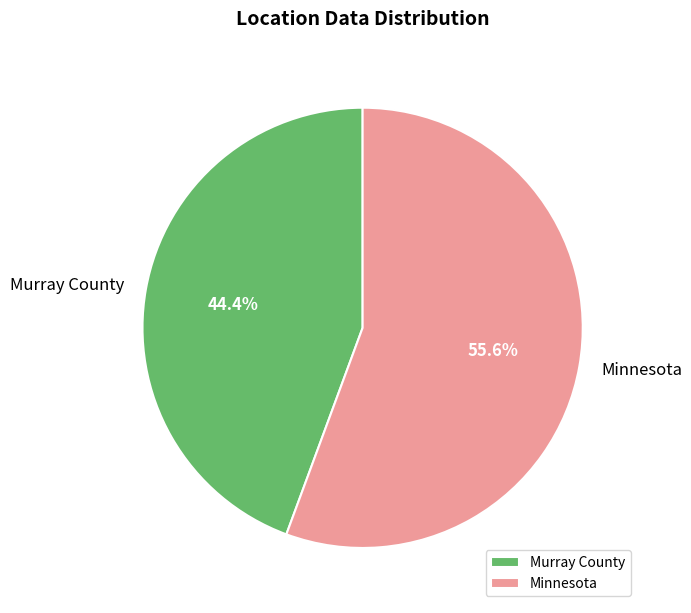

How many slices are in this pie chart?

2